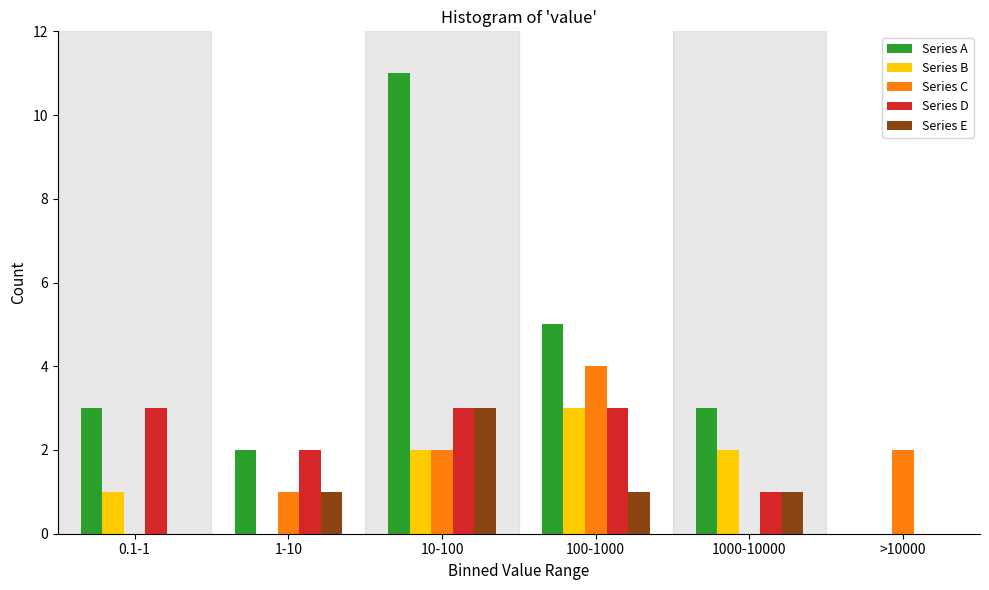

Reading left to right, transcribe all the data shown in this chart.

Series A: 0.1-1=3	1-10=2	10-100=11	100-1000=5	1000-10000=3	>10000=0
Series B: 0.1-1=1	1-10=0	10-100=2	100-1000=3	1000-10000=2	>10000=0
Series C: 0.1-1=0	1-10=1	10-100=2	100-1000=4	1000-10000=0	>10000=2
Series D: 0.1-1=3	1-10=2	10-100=3	100-1000=3	1000-10000=1	>10000=0
Series E: 0.1-1=0	1-10=1	10-100=3	100-1000=1	1000-10000=1	>10000=0